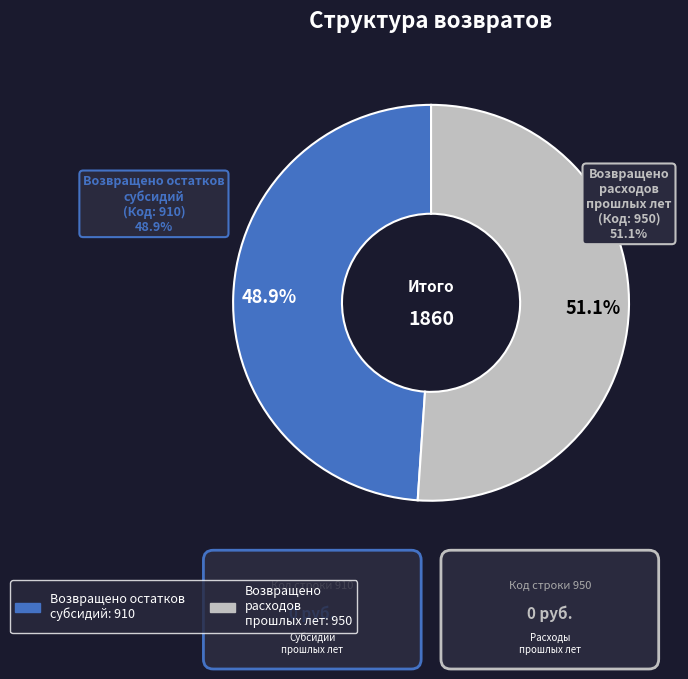

To the nearest percent, what is the difference between the Возвращено остатков
субсидий and Возвращено
расходов
прошлых лет slice percentages?

2%